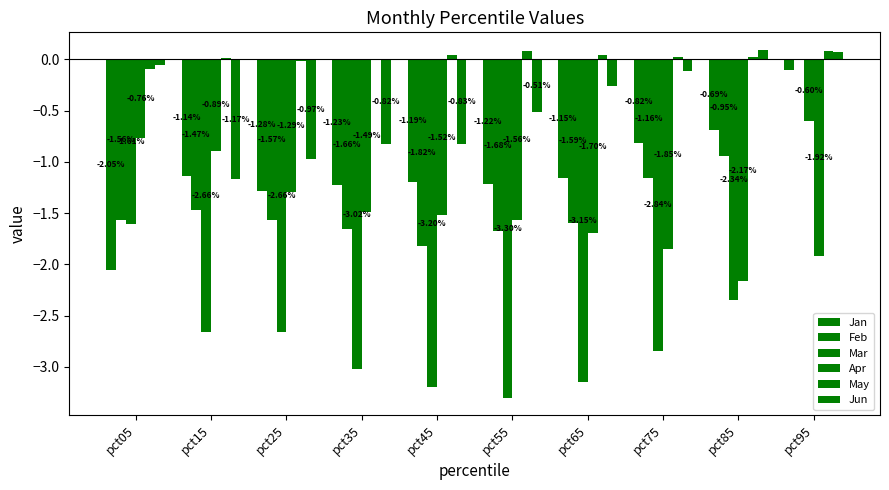

Are the bars grouped side by side (vs. stacked)?

Yes